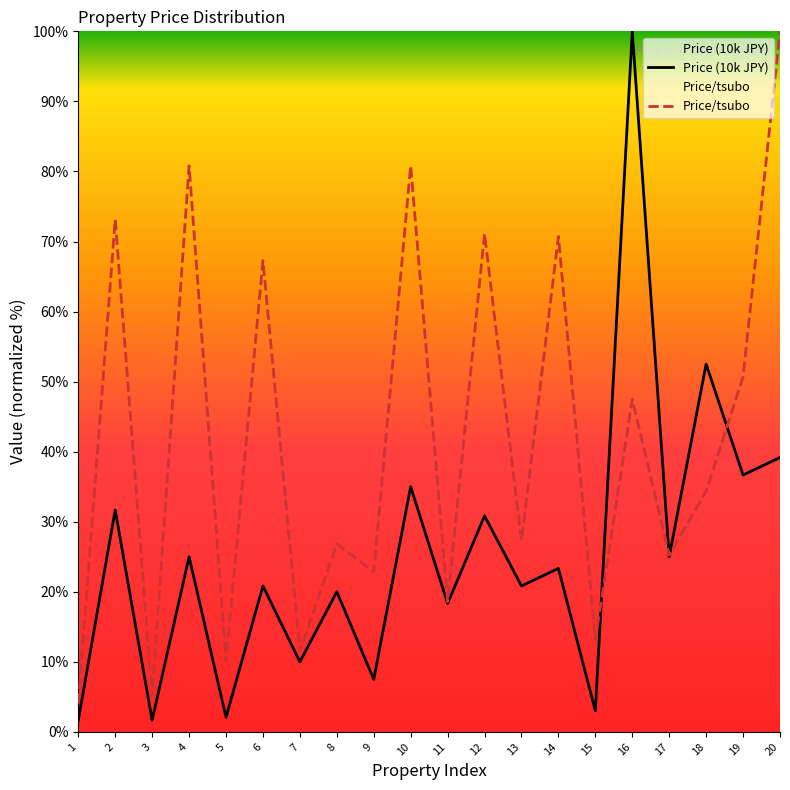

What is the average value of the Price (10k JPY) series?

25.3